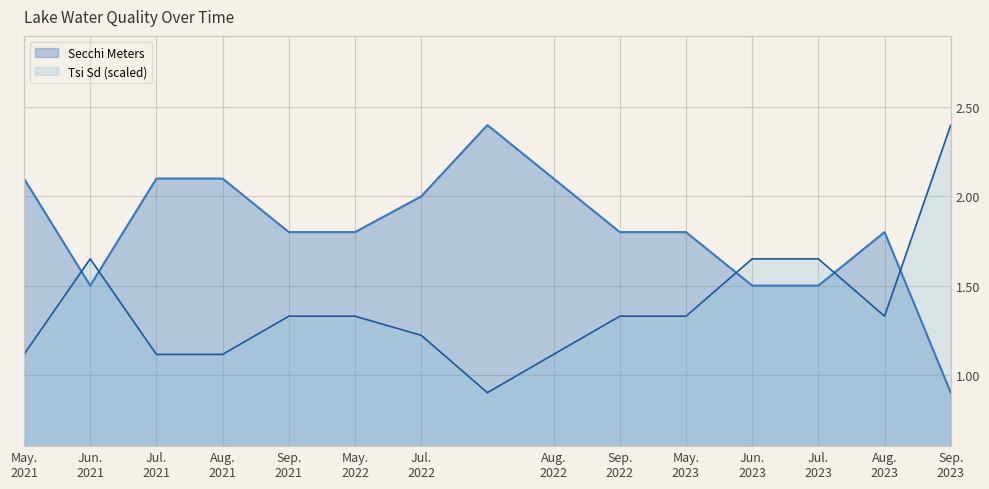

Which series has the largest total across all categories?

Secchi Meters